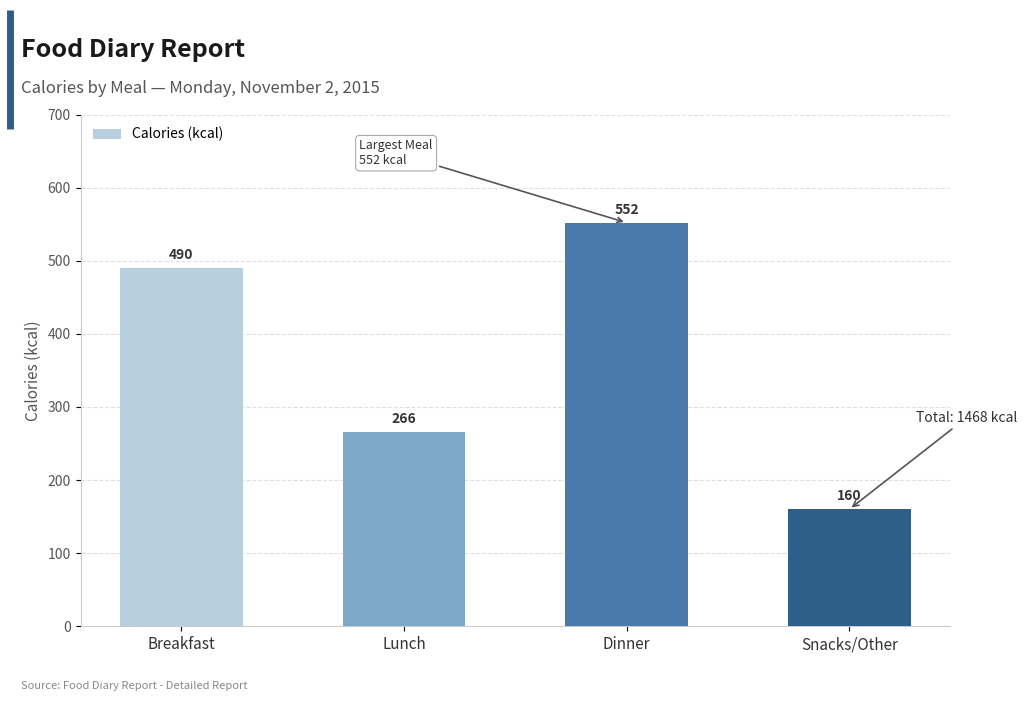

What value does the data have at Snacks/Other?

160